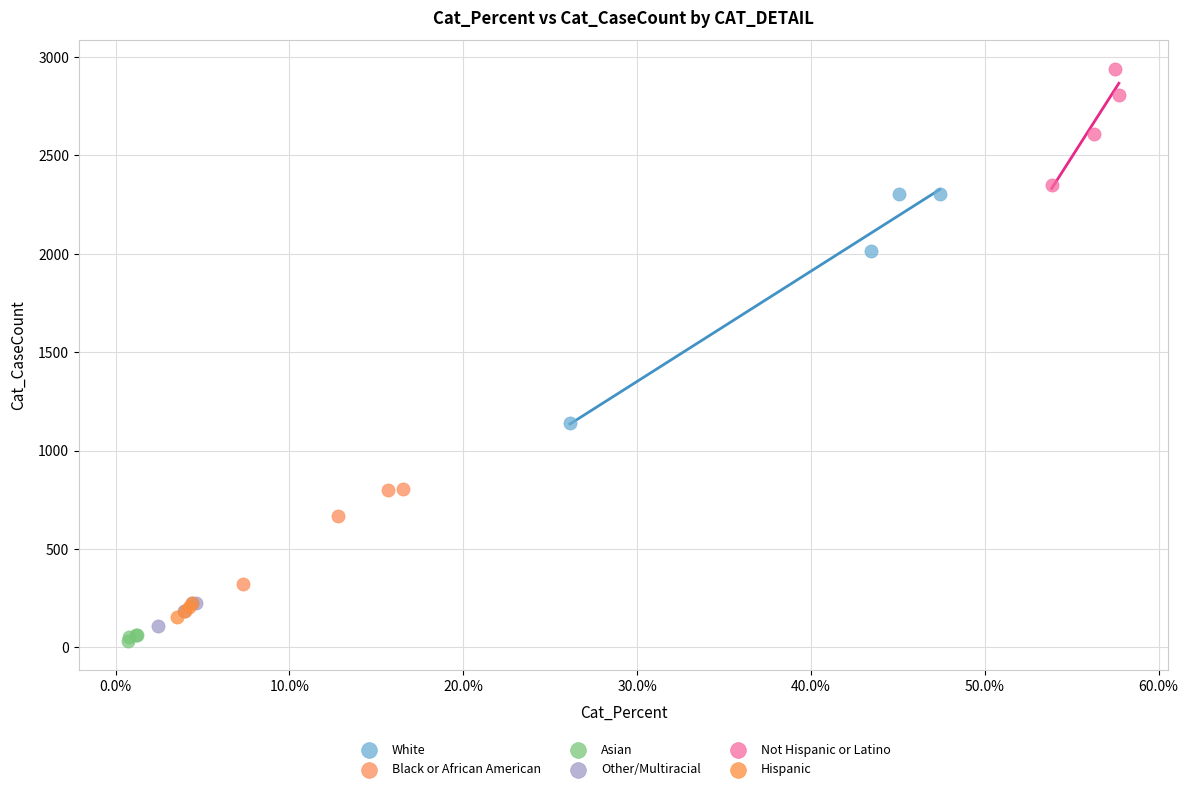

Which series reaches the maximum Y coordinate?

Not Hispanic or Latino